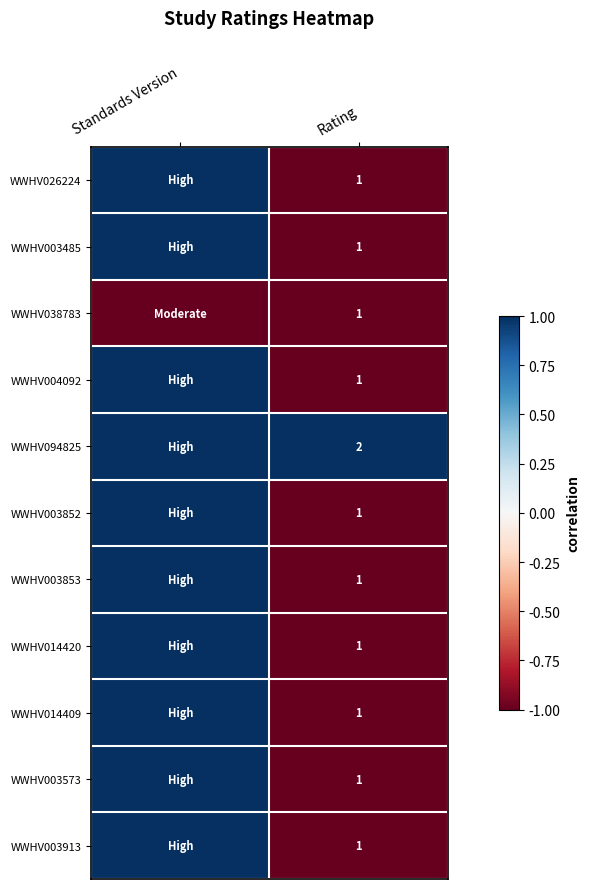

What is the total value across all series at Rating?

12